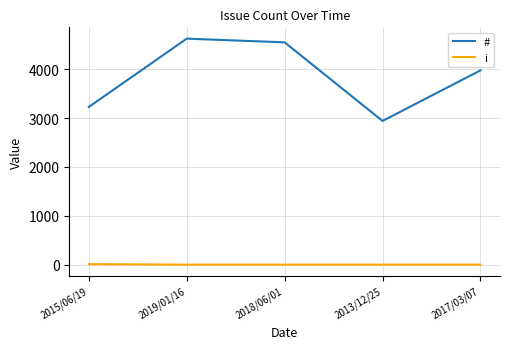

What is the difference between the maximum and minimum values in the # series?

1685